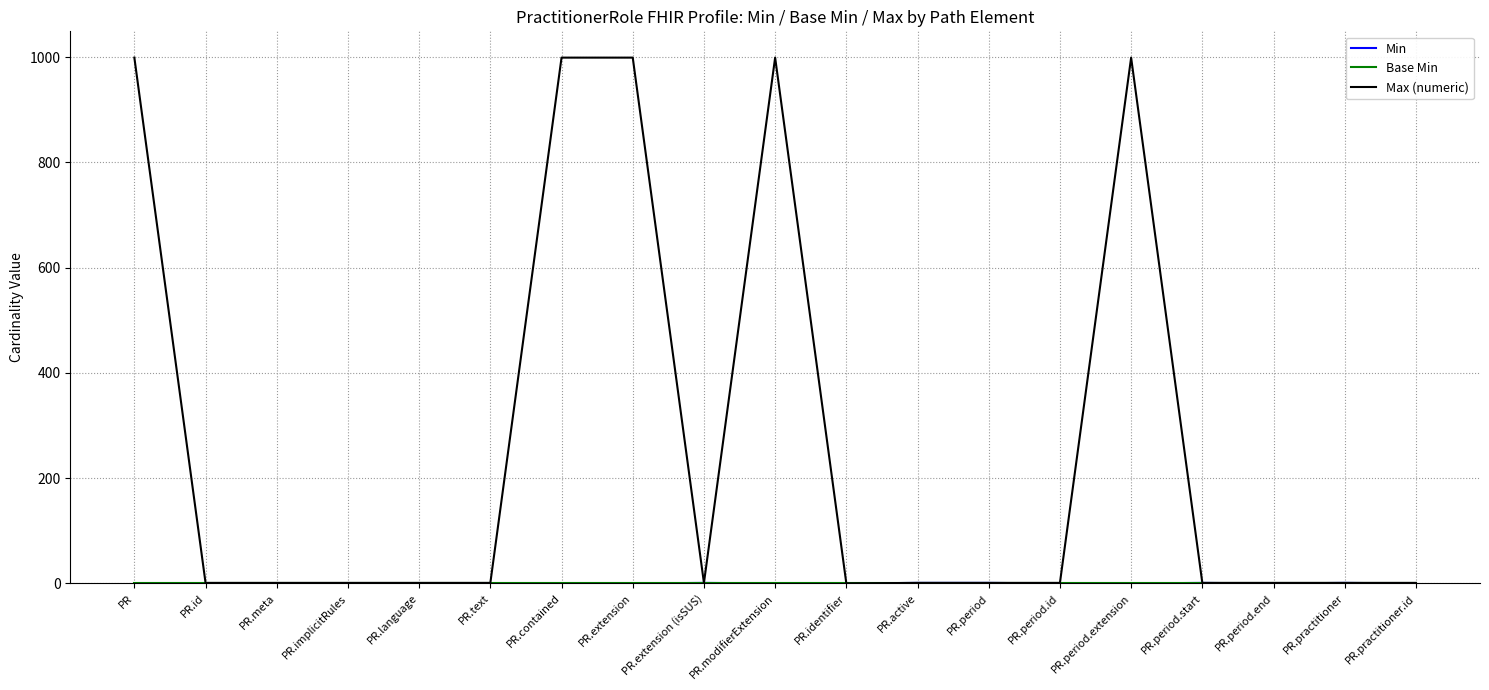

True or false: Max (numeric) has a value of 436 at PR.

False